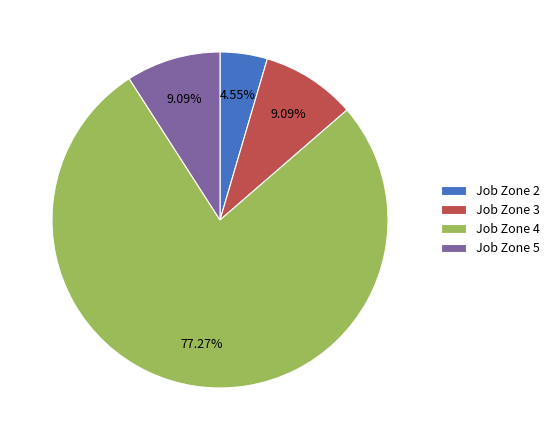

Combined, do Job Zone 4 and Job Zone 3 account for over 50%?

Yes